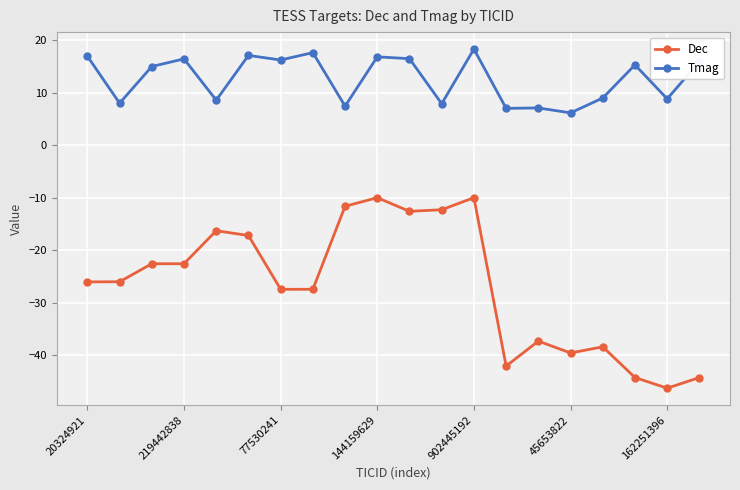

What is the difference between the second highest and second lowest values in the Tmag series?

10.6